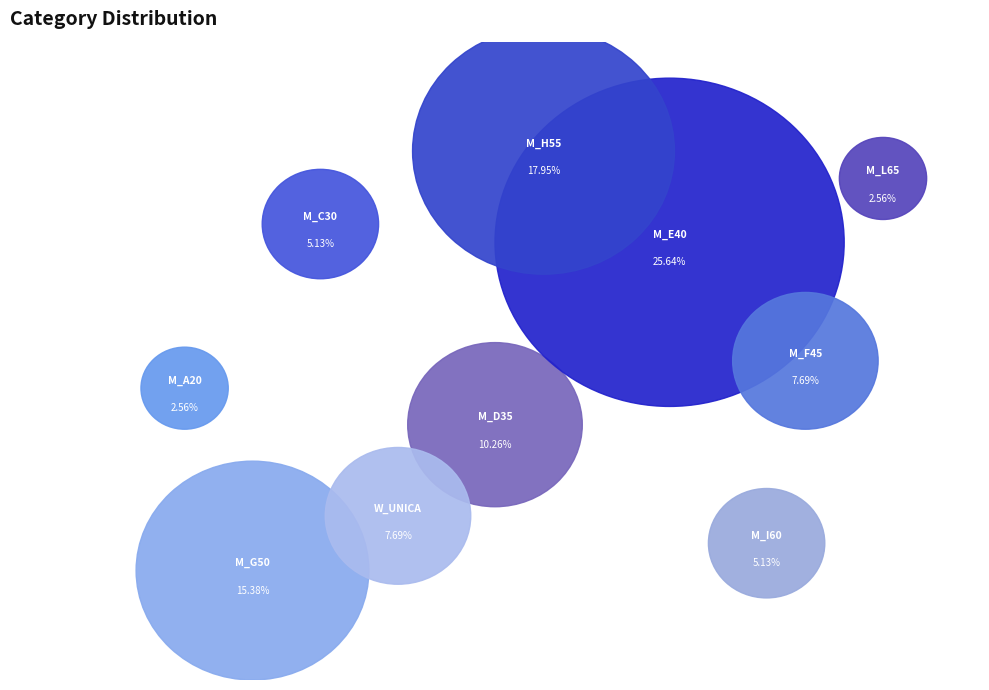

What is the change in value from M_F45 to M_G50?

+3